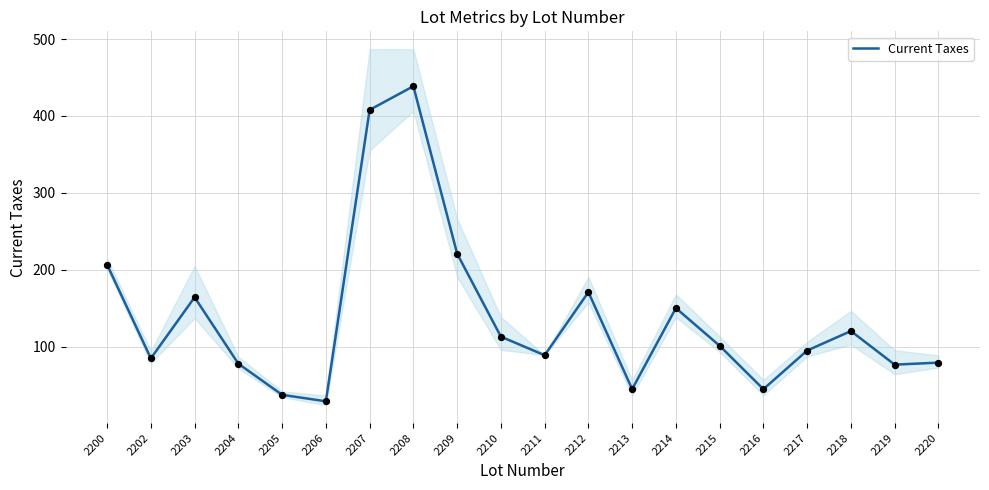

What is the change in value from 2209 to 2211?

-132.1